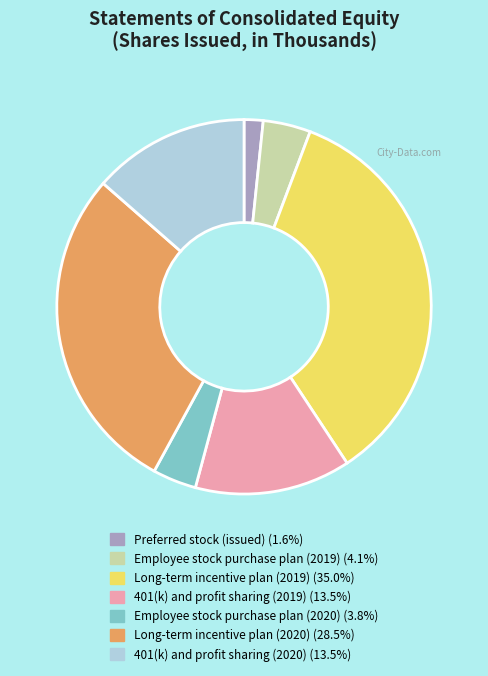

How many slices are in this pie chart?

7